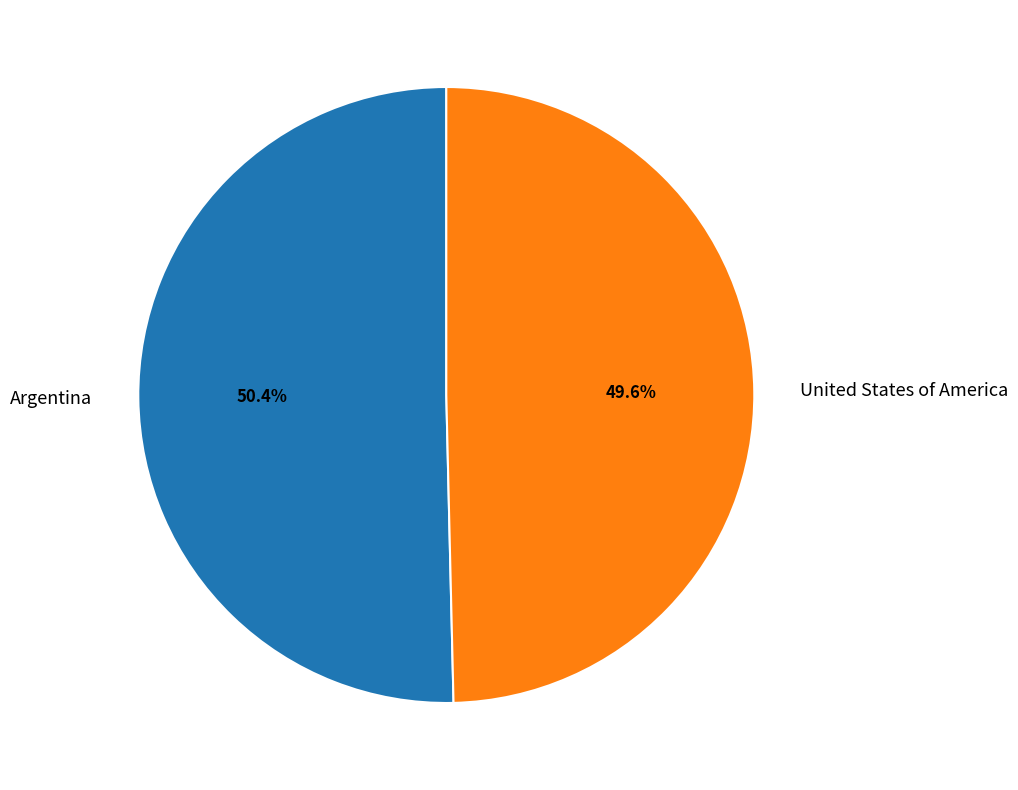

To the nearest percent, what percentage of the pie is Argentina?

50%